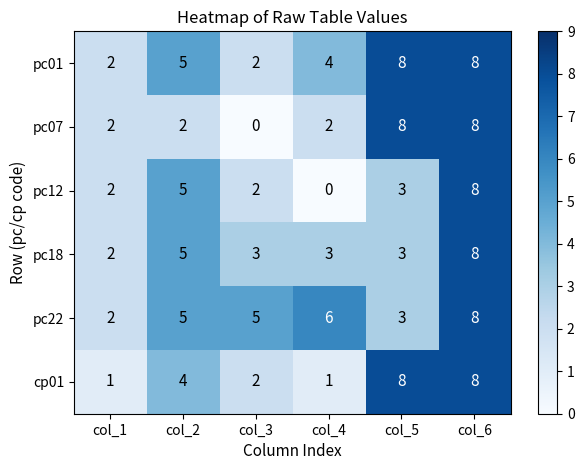

What is the sum of all pc01 values?

29